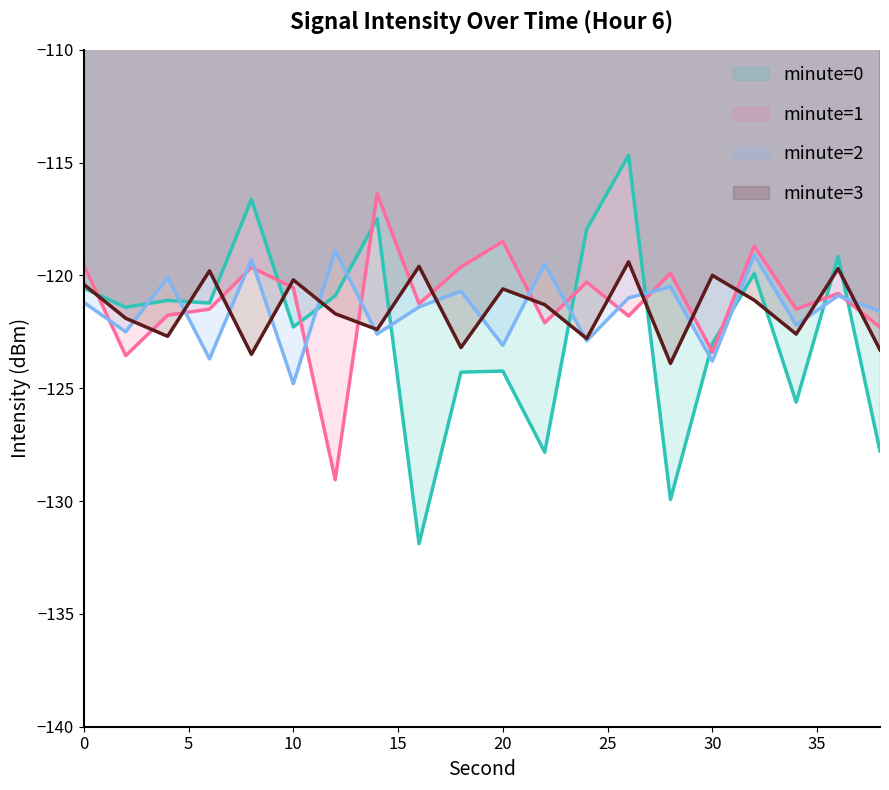

How many times do minute=3 and minute=1 cross each other?

16